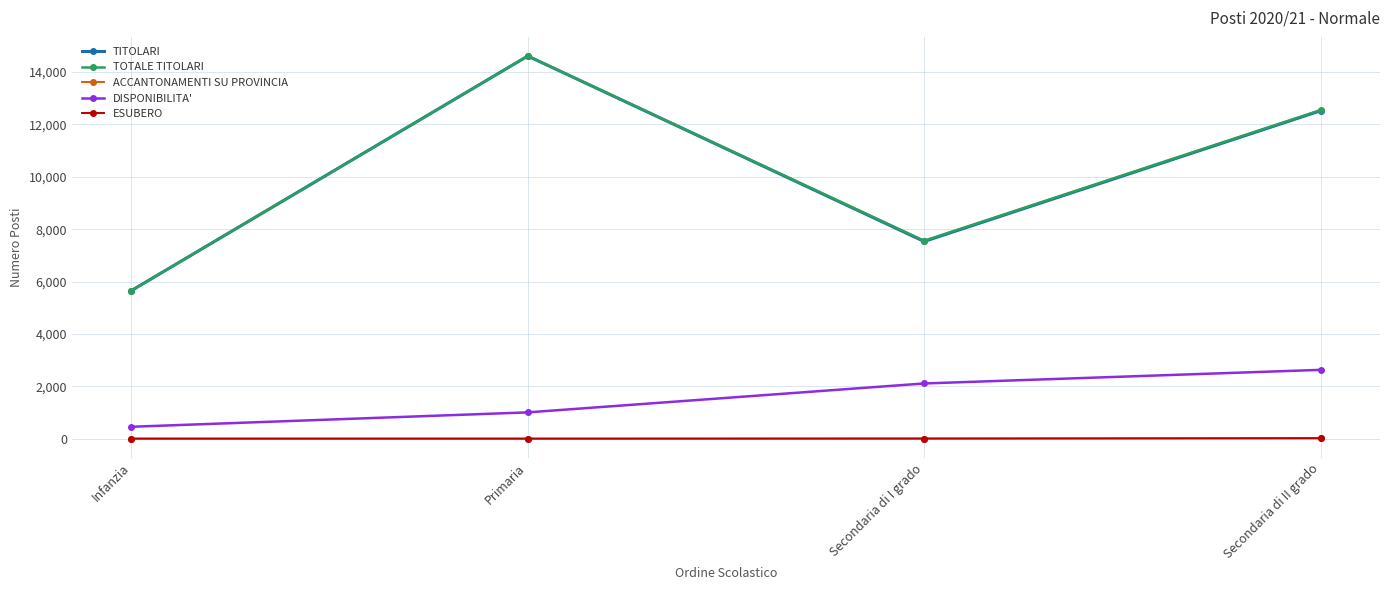

Where is TOTALE TITOLARI nearest to the value 10134?

Secondaria di II grado